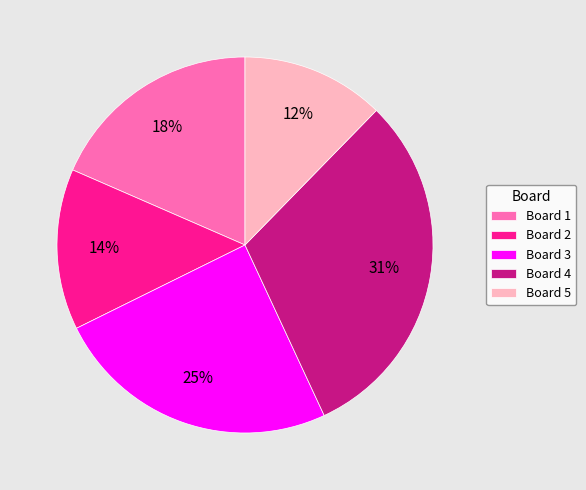

Do Board 5 and Board 1 together represent more than half of the pie?

No